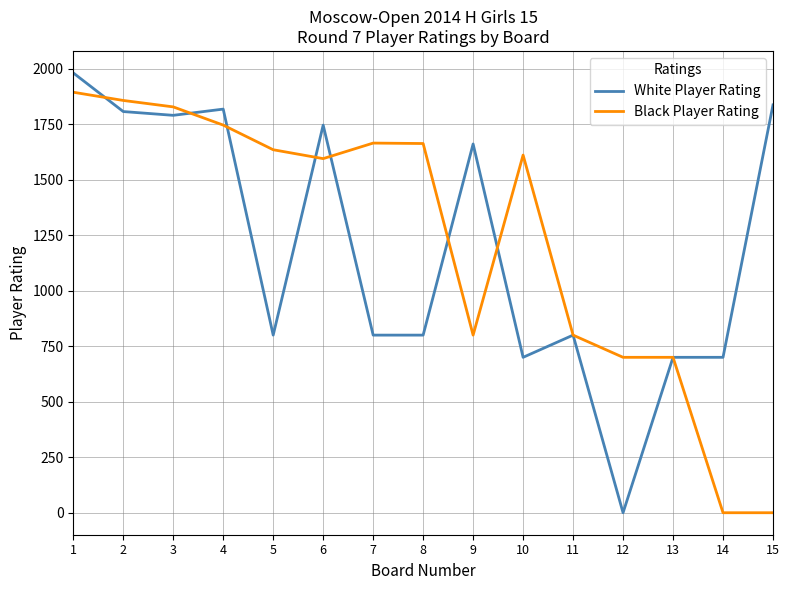

Which series changed the most between 3 and 9?

Black Player Rating